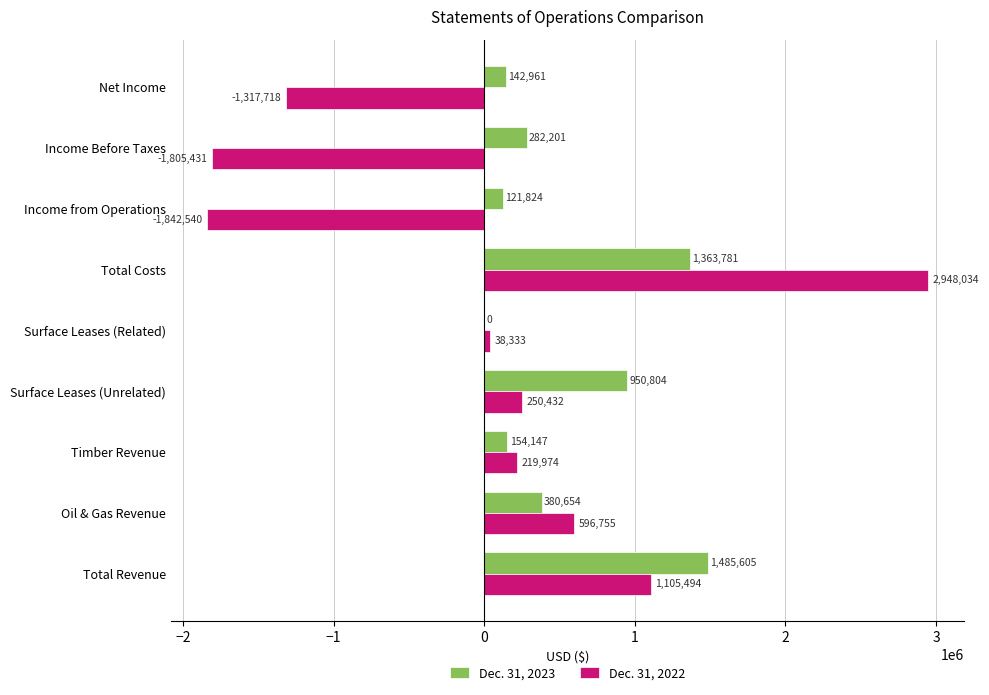

Which series changed the most between Timber Revenue and Surface Leases (Related)?

Dec. 31, 2022